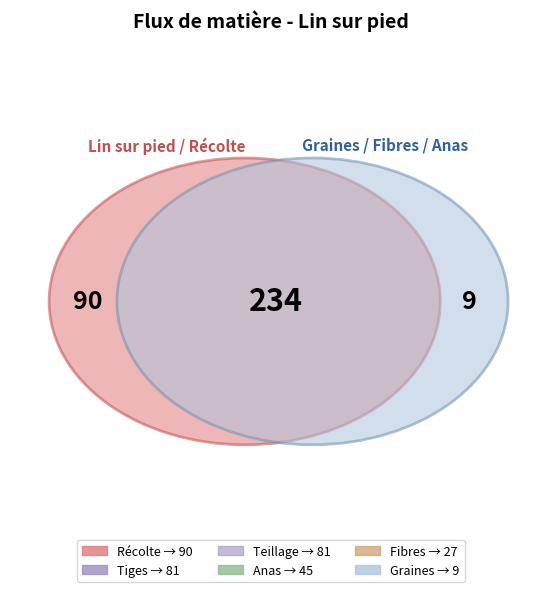

Does Teillage account for over 50% of the chart?

No